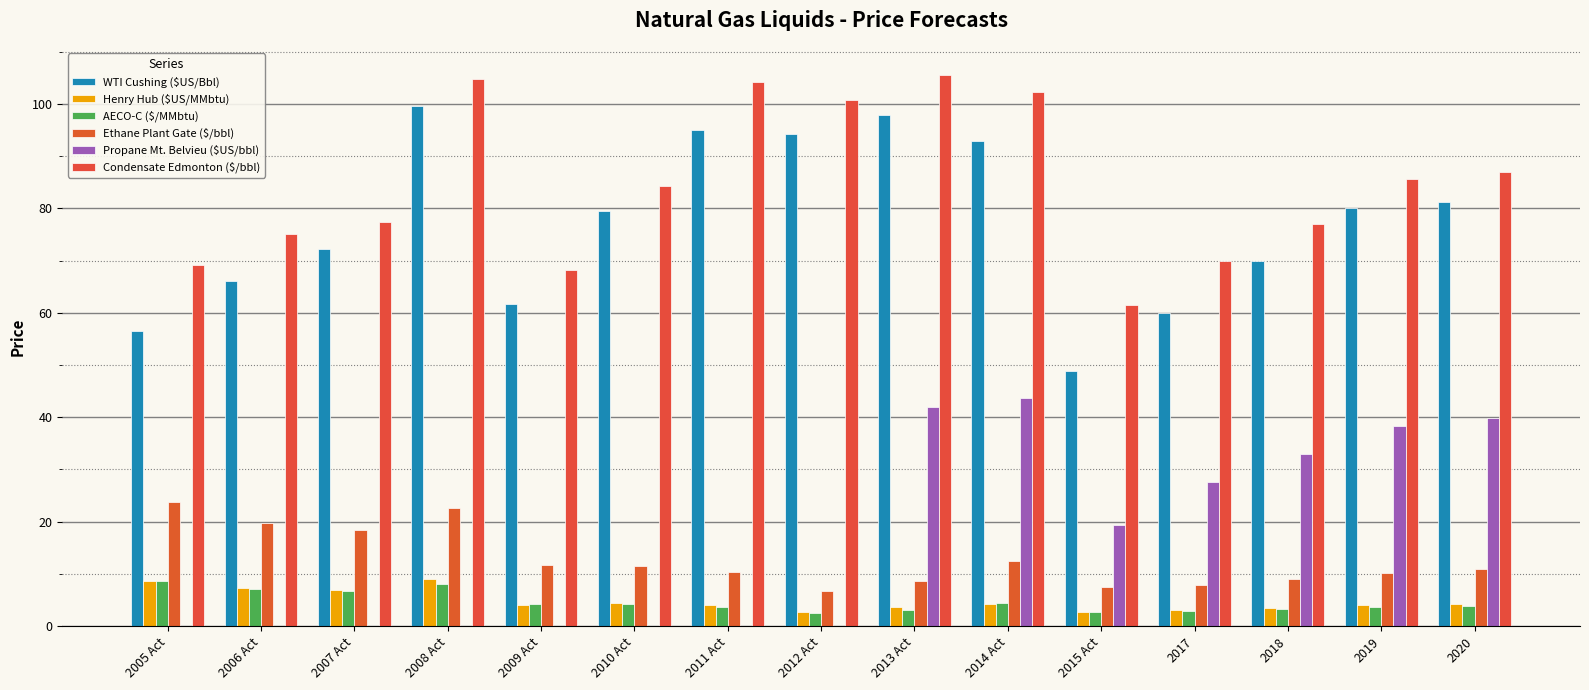

Reading left to right, what are all the values shown in this chart?

WTI Cushing ($US/Bbl): 56.5	66.1	72.3	99.6	61.6	79.4	95.0	94.2	98.0	93.0	48.8	60.0	70.0	80.0	81.2
Henry Hub ($US/MMbtu): 8.6	7.2	6.9	9.0	4.0	4.4	4.0	2.8	3.7	4.3	2.6	3.0	3.5	4.0	4.2
AECO-C ($/MMbtu): 8.6	7.2	6.7	8.2	4.2	4.2	3.7	2.4	3.1	4.5	2.7	2.8	3.2	3.6	3.9
Ethane Plant Gate ($/bbl): 23.8	19.8	18.4	22.6	11.6	11.5	10.3	6.7	8.7	12.5	7.5	7.8	8.9	10.1	10.9
Propane Mt. Belvieu ($US/bbl): 0.0	0.0	0.0	0.0	0.0	0.0	0.0	0.0	42.0	43.7	19.3	27.6	32.9	38.4	39.8
Condensate Edmonton ($/bbl): 69.1	75.0	77.3	104.7	68.1	84.2	104.1	100.8	105.5	102.4	61.5	69.9	77.0	85.6	86.9